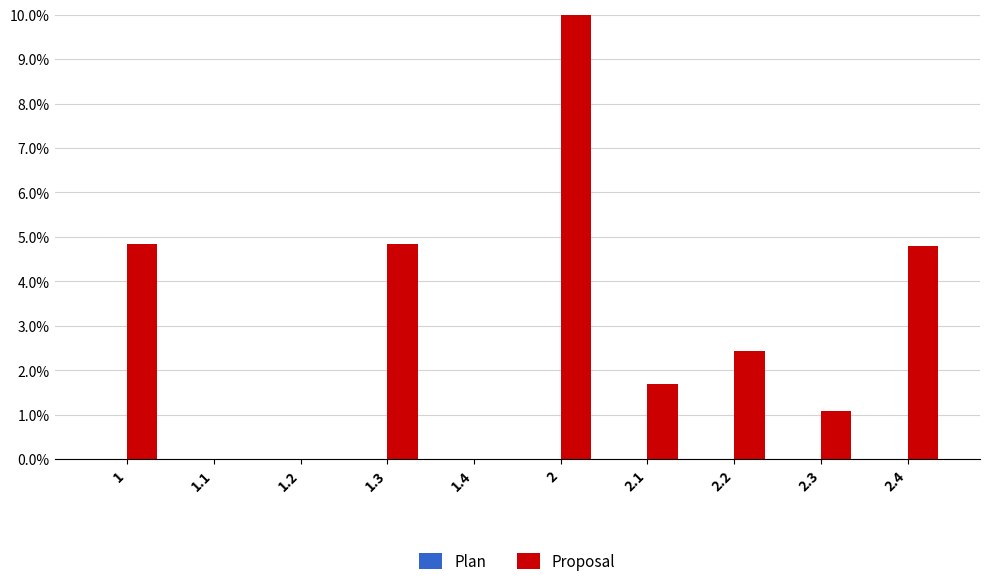

Is it true that Proposal equals 3.6 at 2.2?

False